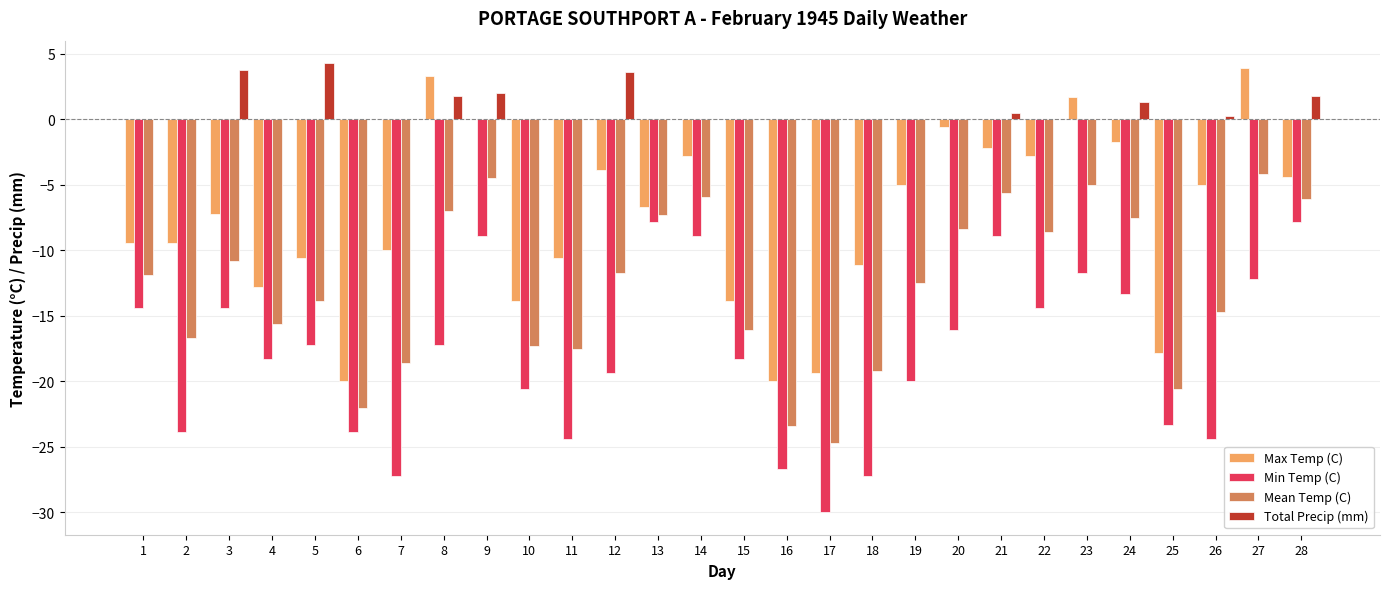

Between 19 and 26, which series saw the biggest shift?

Min Temp (C)